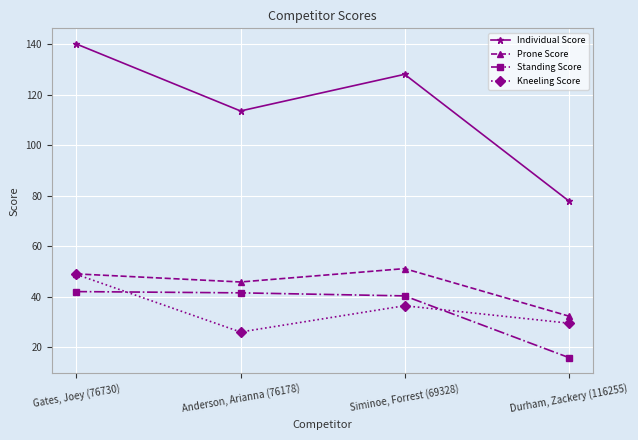

In Kneeling Score, how many points are lower than both neighbors (excluding endpoints)?

1